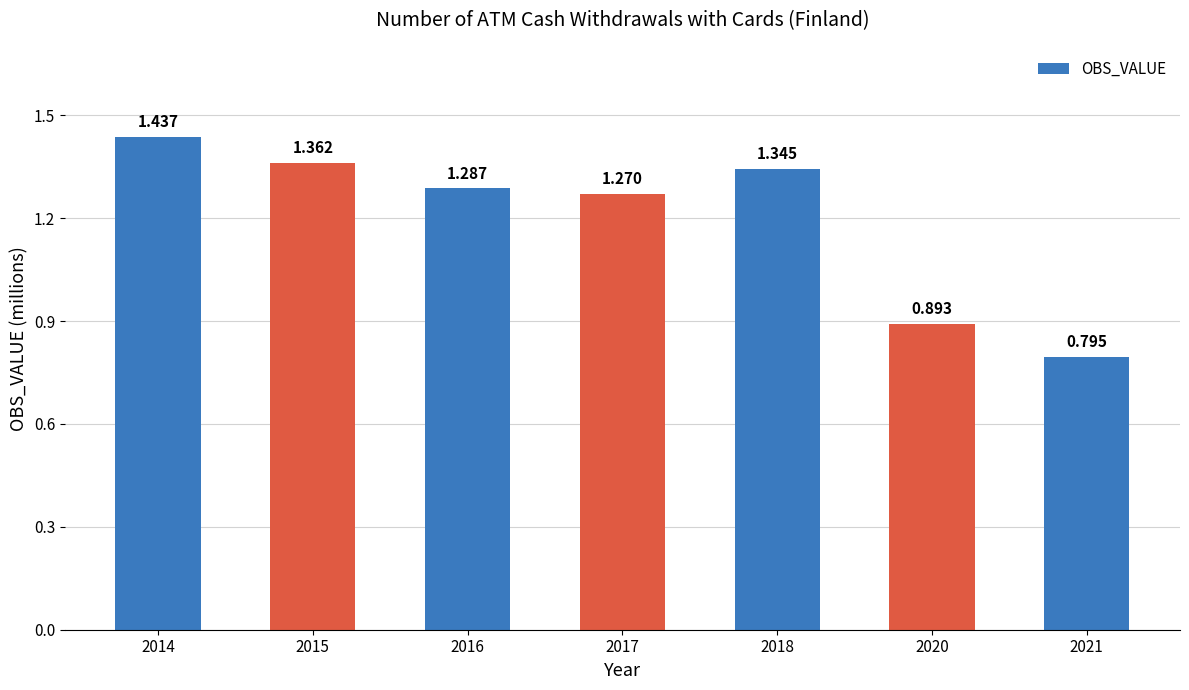

Rank the categories by value from lowest to highest.

2021, 2020, 2017, 2016, 2018, 2015, 2014